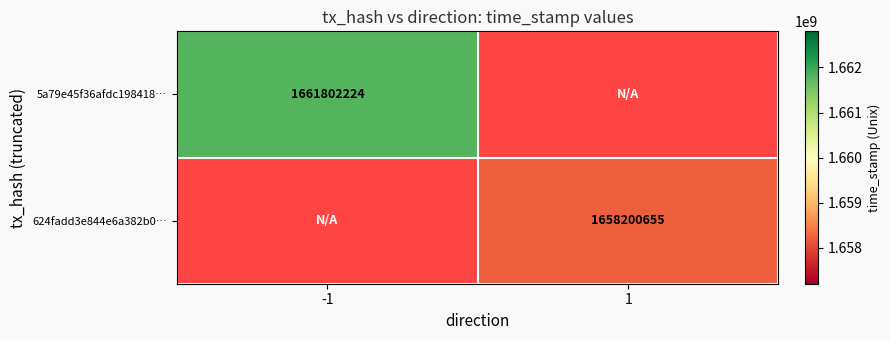

Is the value of 5a79e45f36afdc198418… at -1 greater than the value of 624fadd3e844e6a382b0… at 1?

Yes